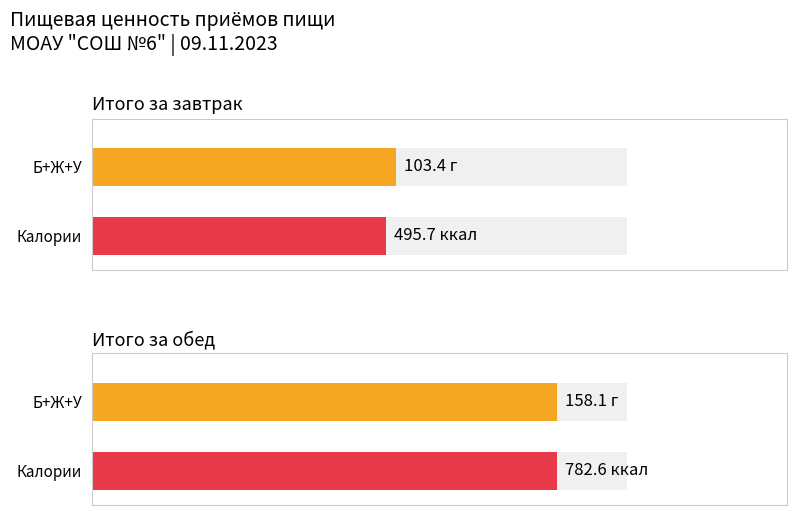

At how many categories does at least one series exceed 368?

2